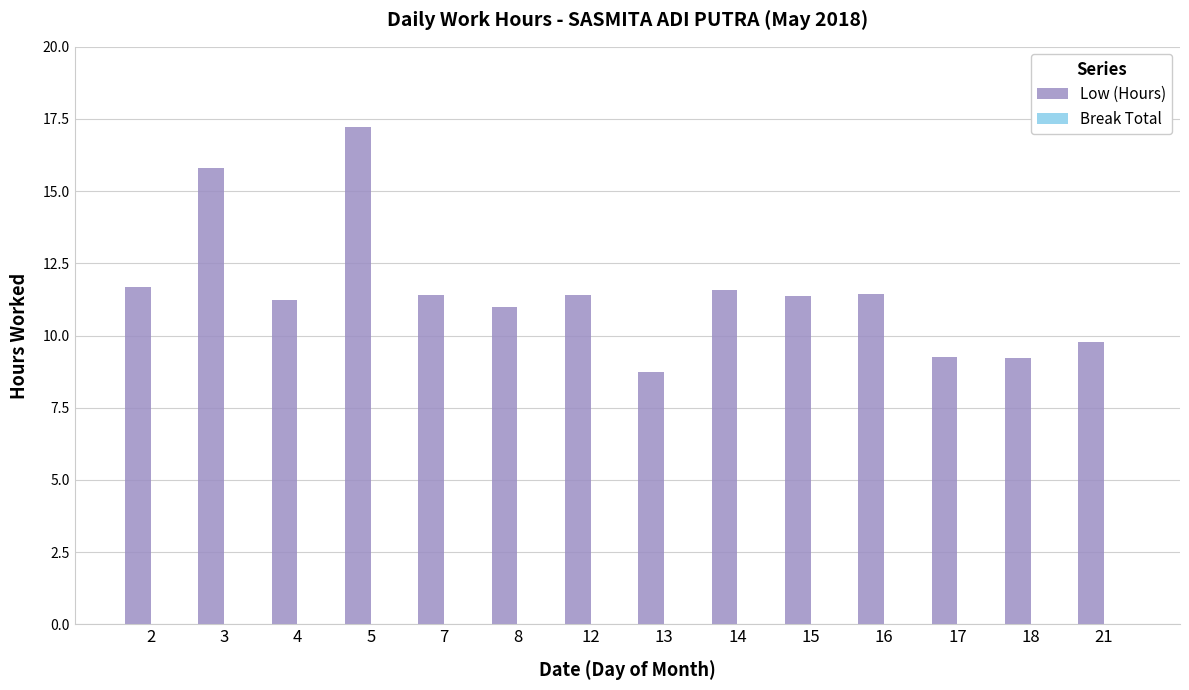

True or false: the data shows 11.6 at 14.

True